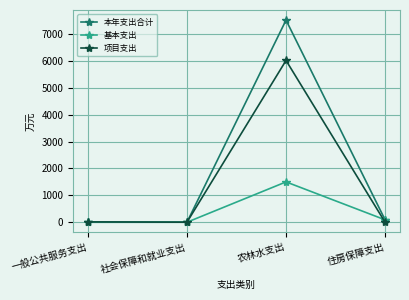

What is the label of the 4th point from the right?

一般公共服务支出